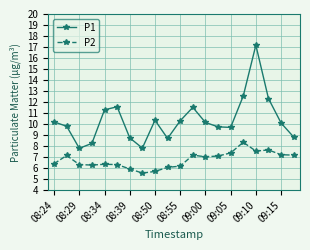

Rank the series by their average value, from lowest to highest.

P2, P1